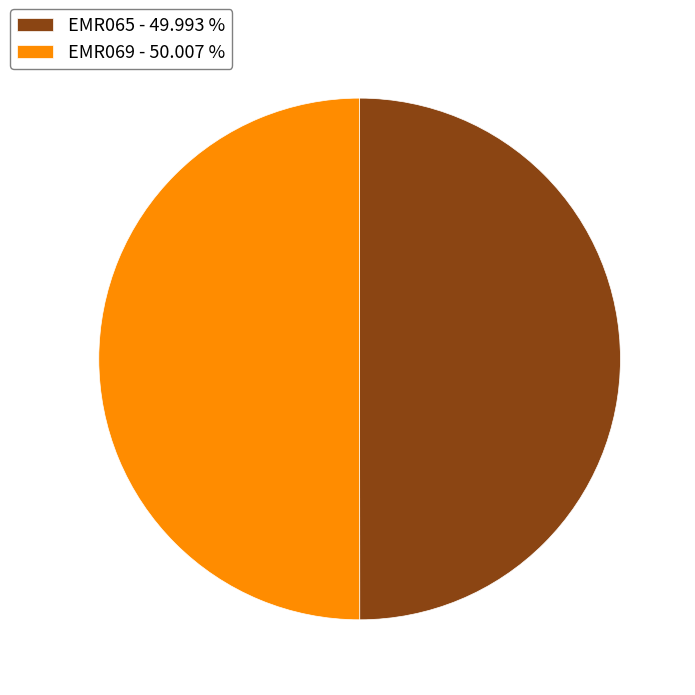

Do EMR065 - 49.993 % and EMR069 - 50.007 % together represent more than half of the pie?

Yes